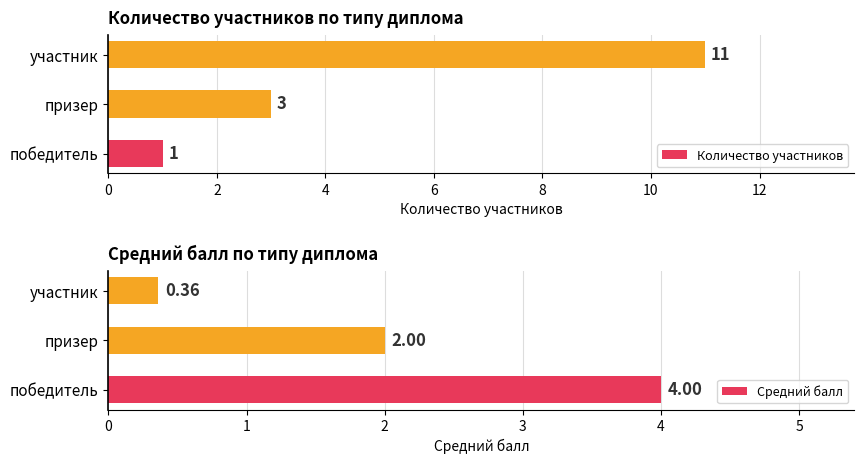

What is the difference between the highest and lowest values at 4?

10.6